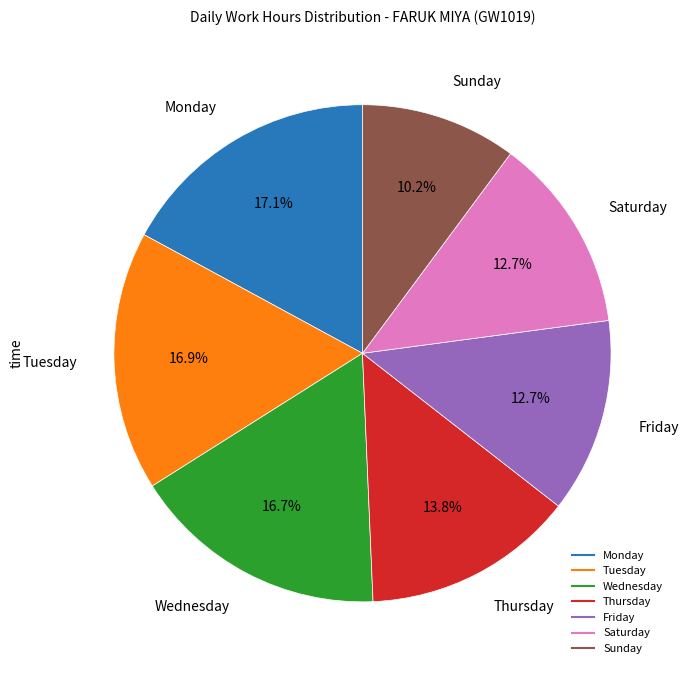

Is there any slice that represents more than half of the pie?

No